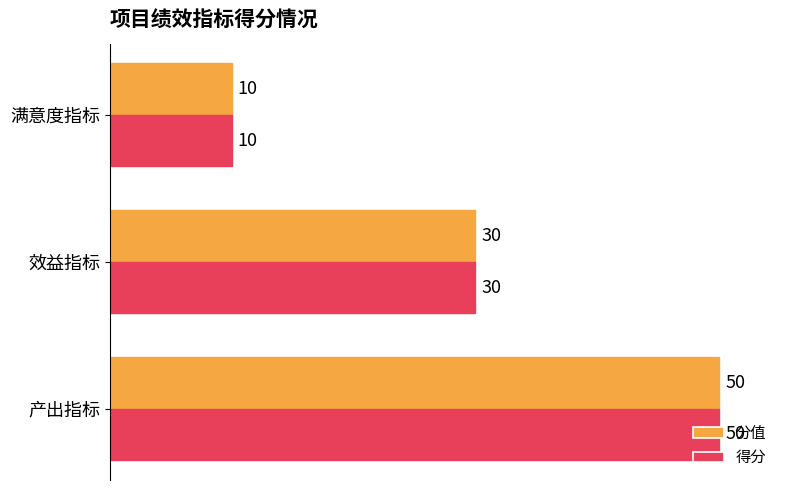

List the labels in order of 得分 value, largest first.

产出指标, 效益指标, 满意度指标